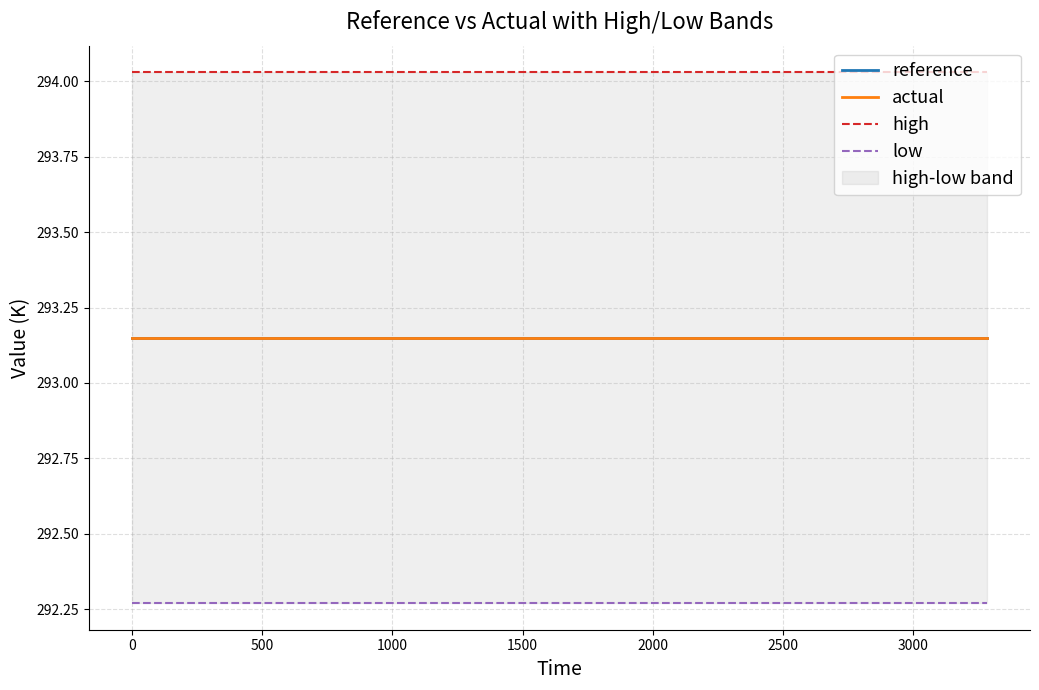

How many lines are shown in the chart?

4